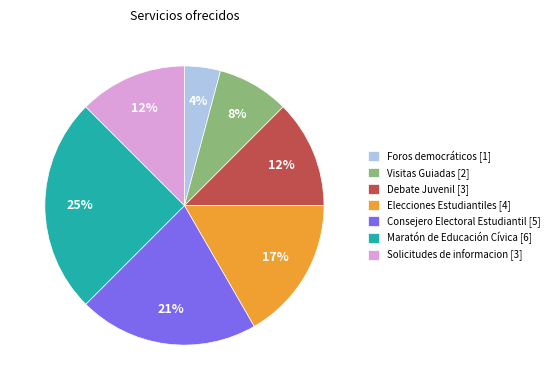

Is it true that Solicitudes de informacion is 23% of the pie?

False